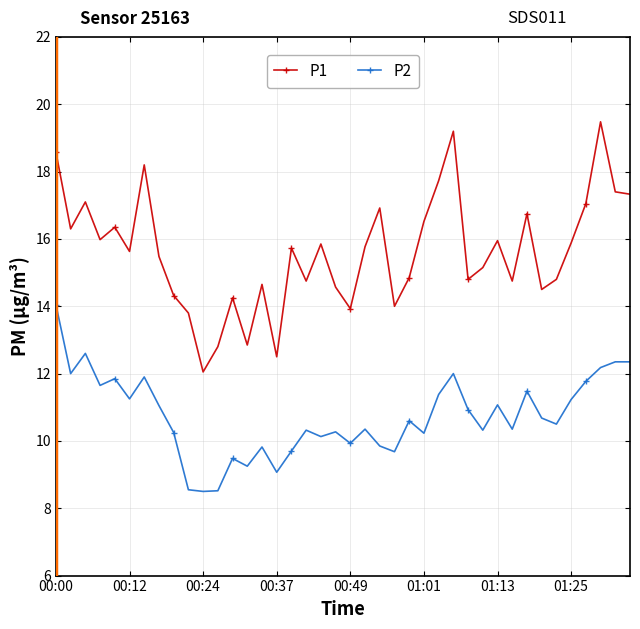

What is the difference between the maximum and second lowest values in the P1 series?

7.0